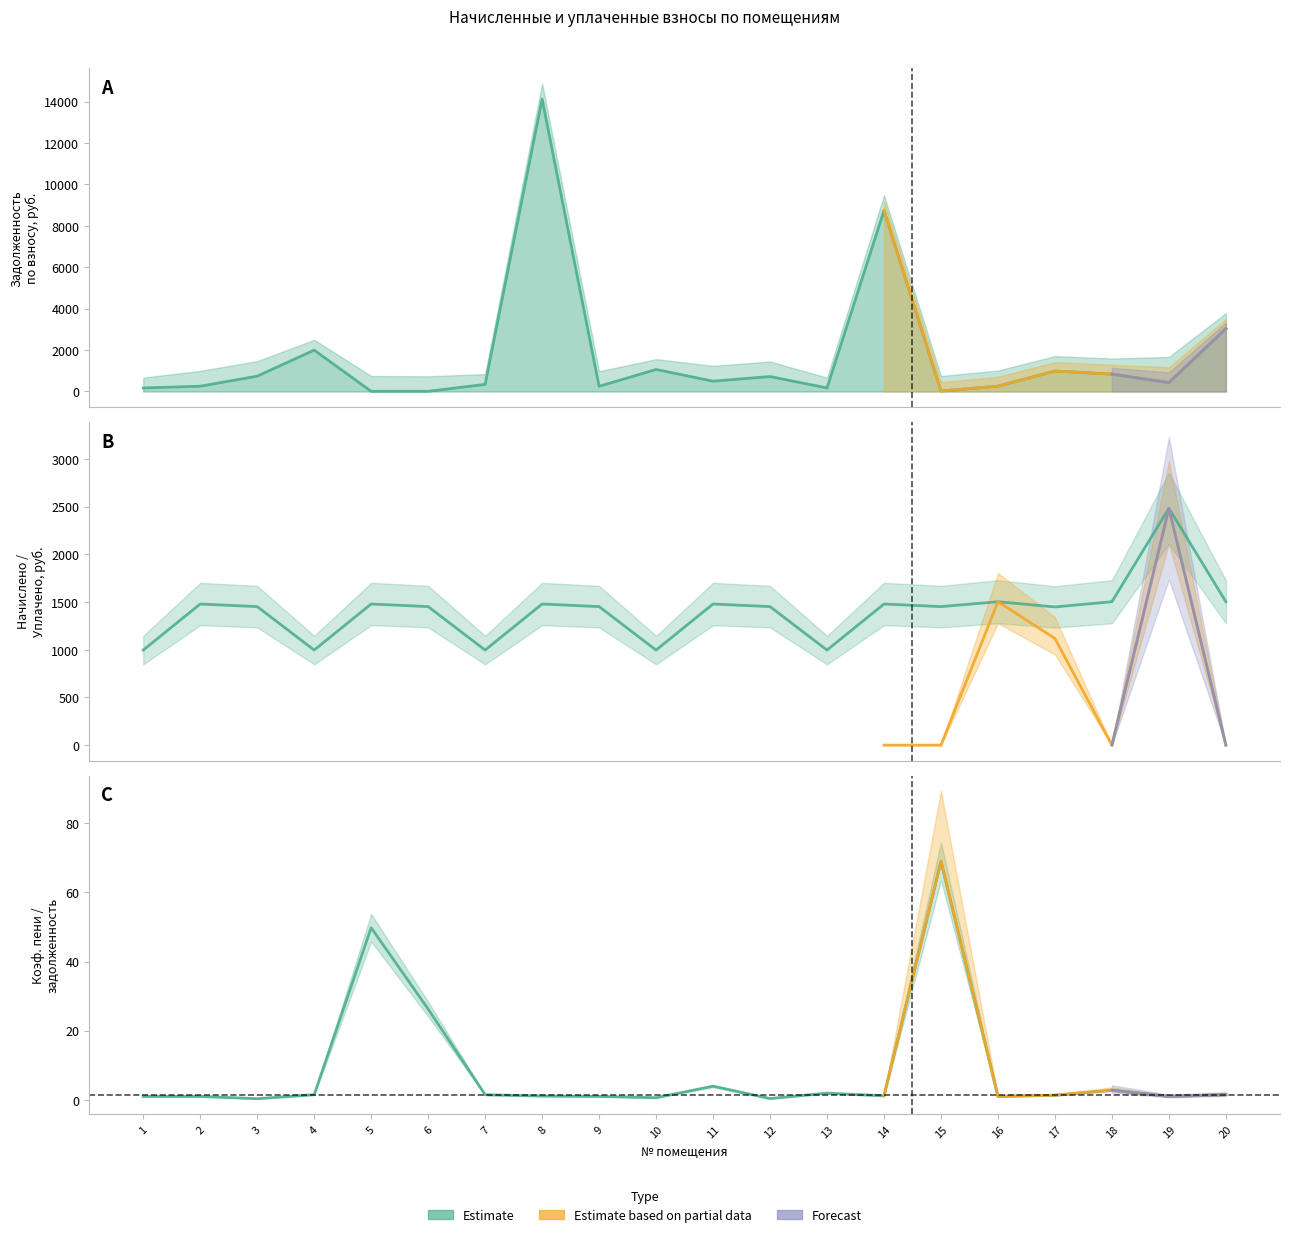

Read the начислено value at 14.

1479.9